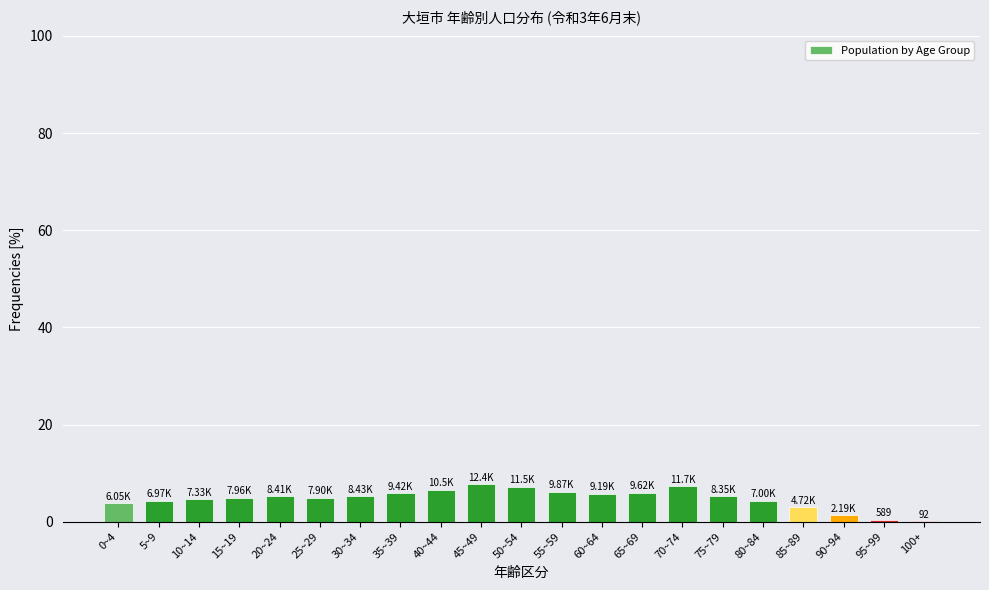

What is the sum of the values at 50~54 and 35~39?

13.0